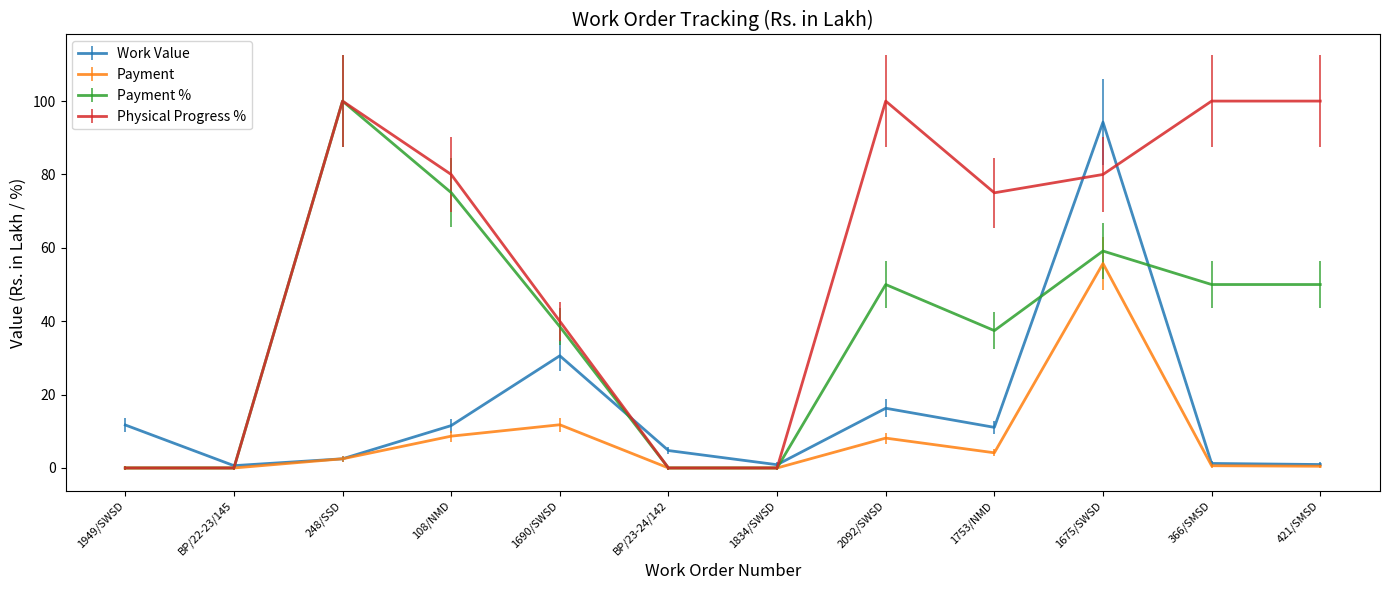

What is the difference between the highest and lowest values at 421/SMSD?

99.5